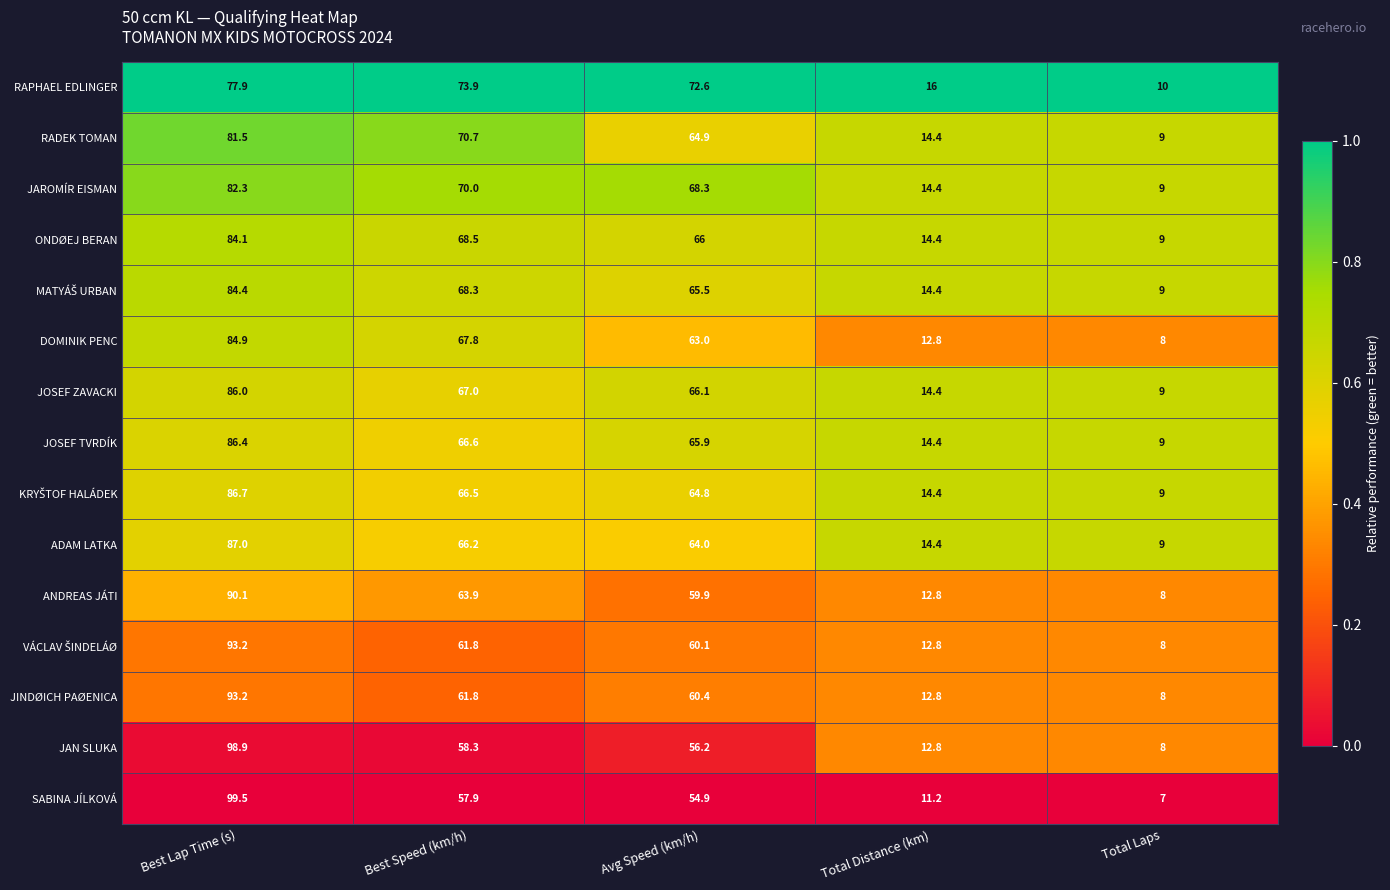

Which category has the highest value across all series?

Best Lap Time (s)